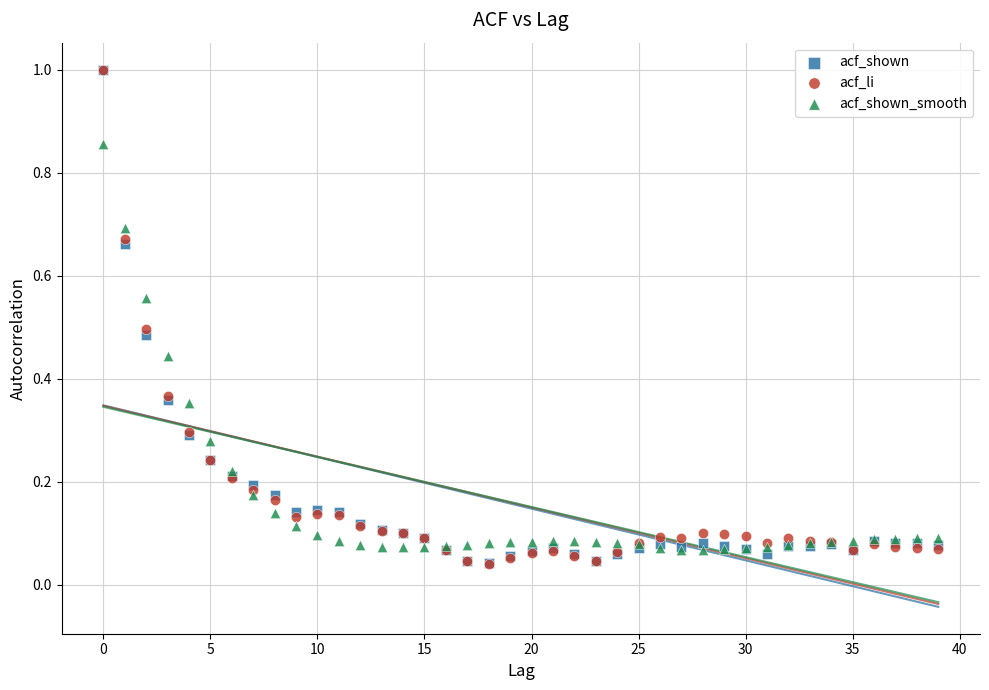

What are all the series names shown in the legend?

acf_shown, acf_li, acf_shown_smooth